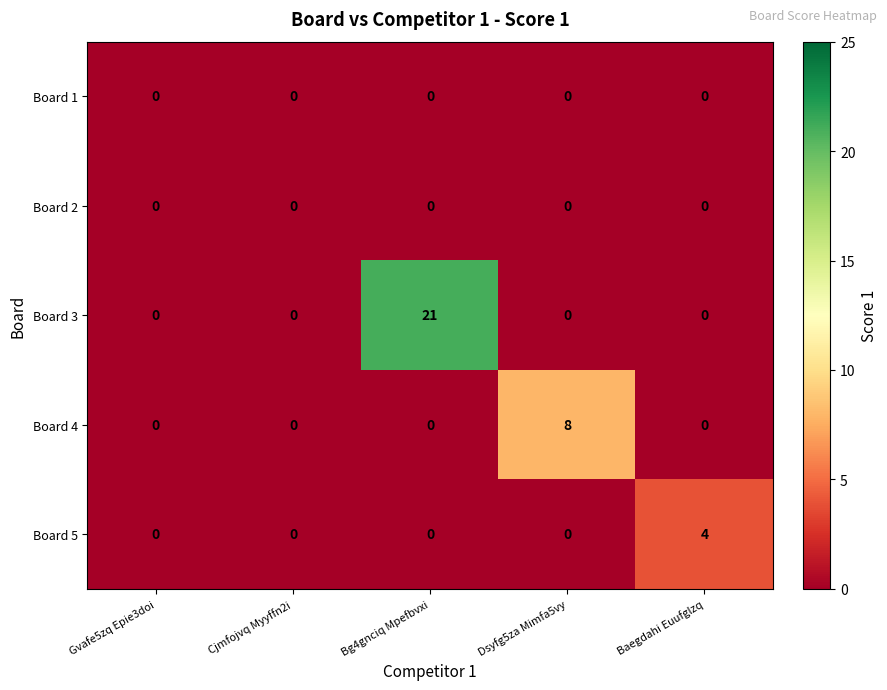

Between Cjmfojvq Myyffn2i and Baegdahi Euufglzq, which series saw the biggest shift?

Board 5